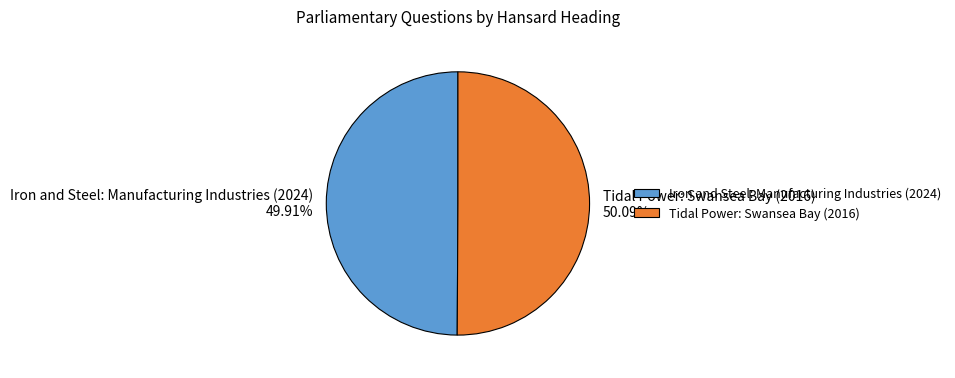

Approximately how many times larger is the value at Tidal Power: Swansea Bay (2016) compared to Iron and Steel: Manufacturing Industries (2024)?

1.0